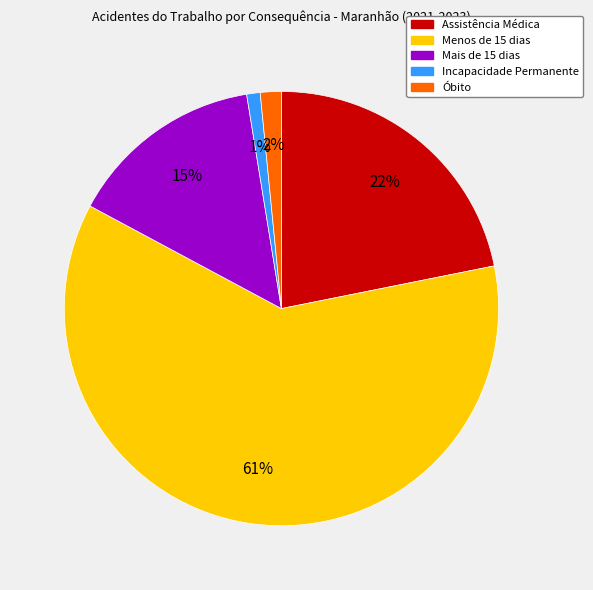

Rank the categories by value from highest to lowest.

Menos de 15 dias, Assistência Médica, Mais de 15 dias, Óbito, Incapacidade Permanente